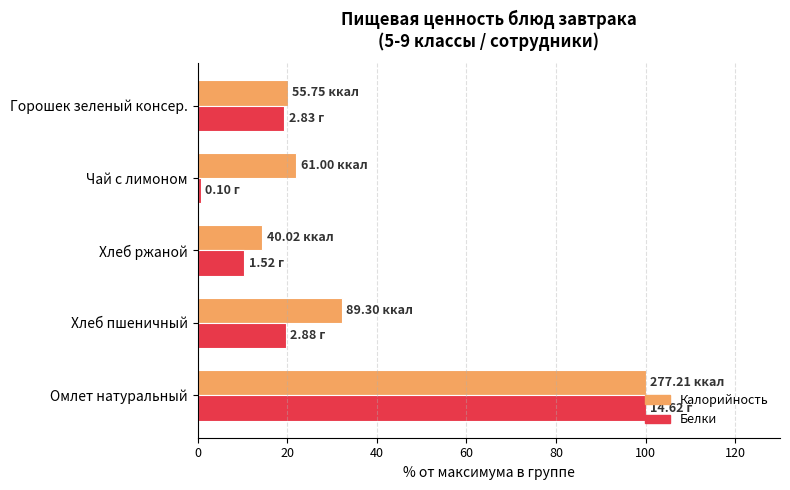

At which category is the sum across all series the highest?

Омлет натуральный